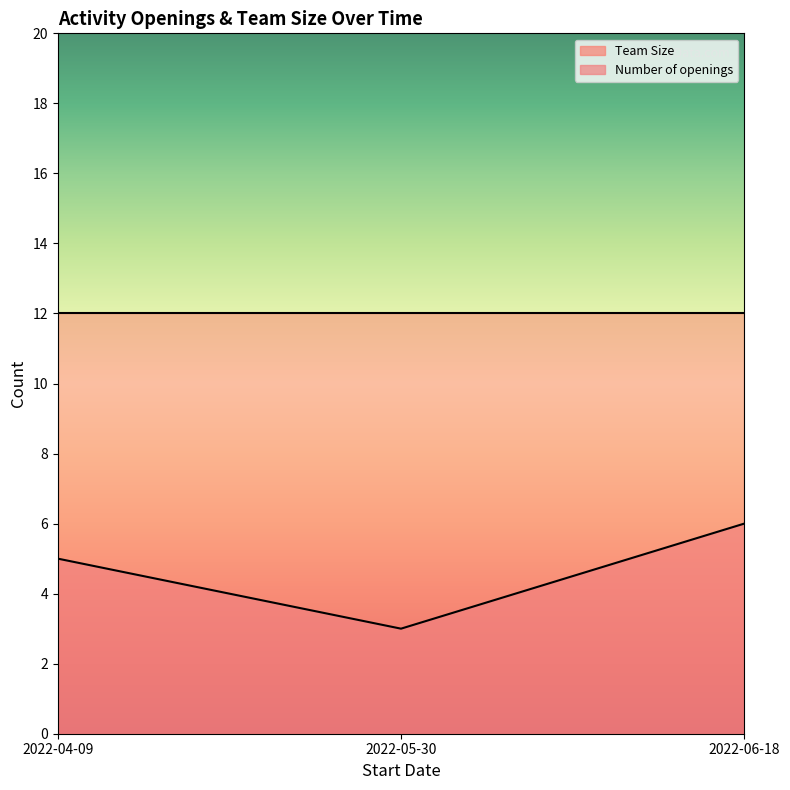

Rank the categories by value from lowest to highest.

2022-05-30, 2022-04-09, 2022-06-18